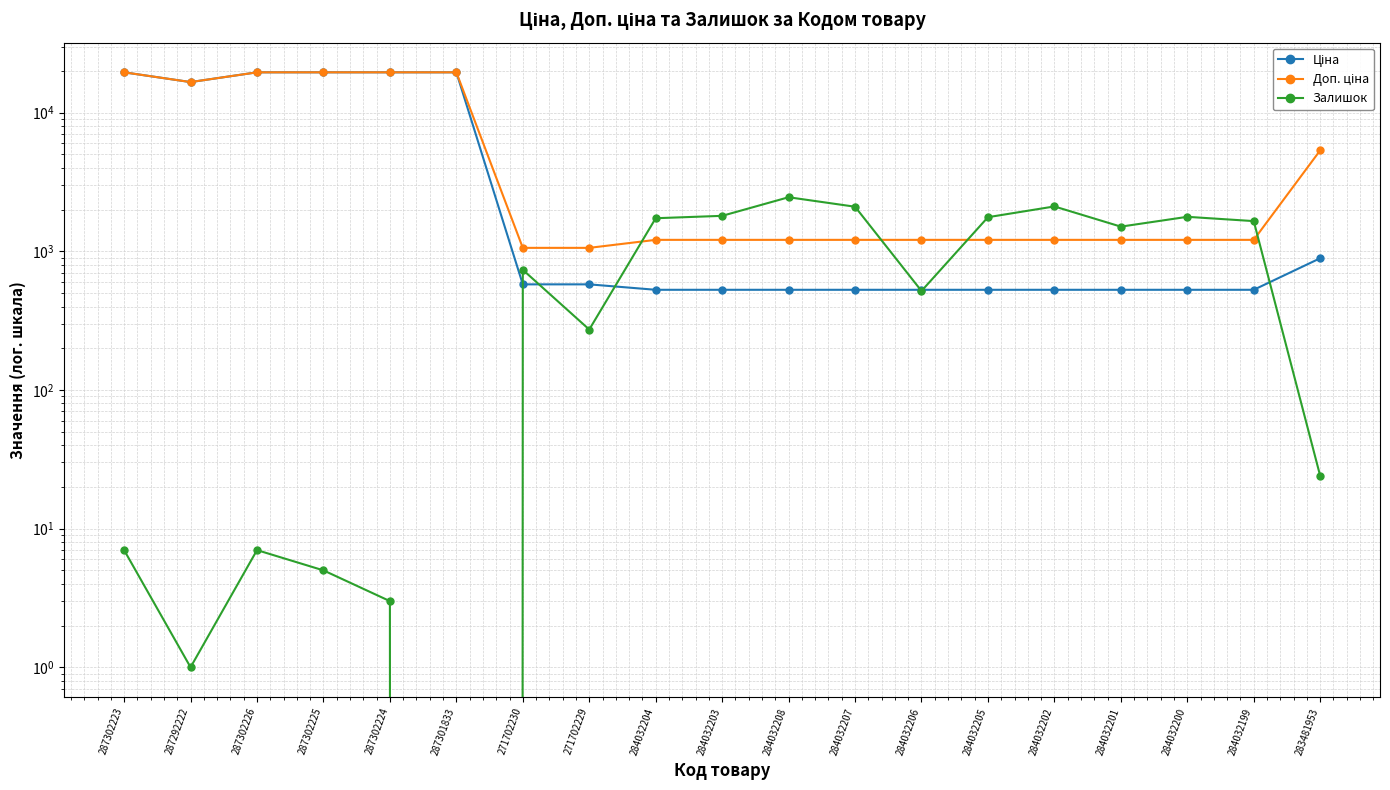

Is the value of Ціна at 284032205 greater than the value of Залишок at 284032207?

No